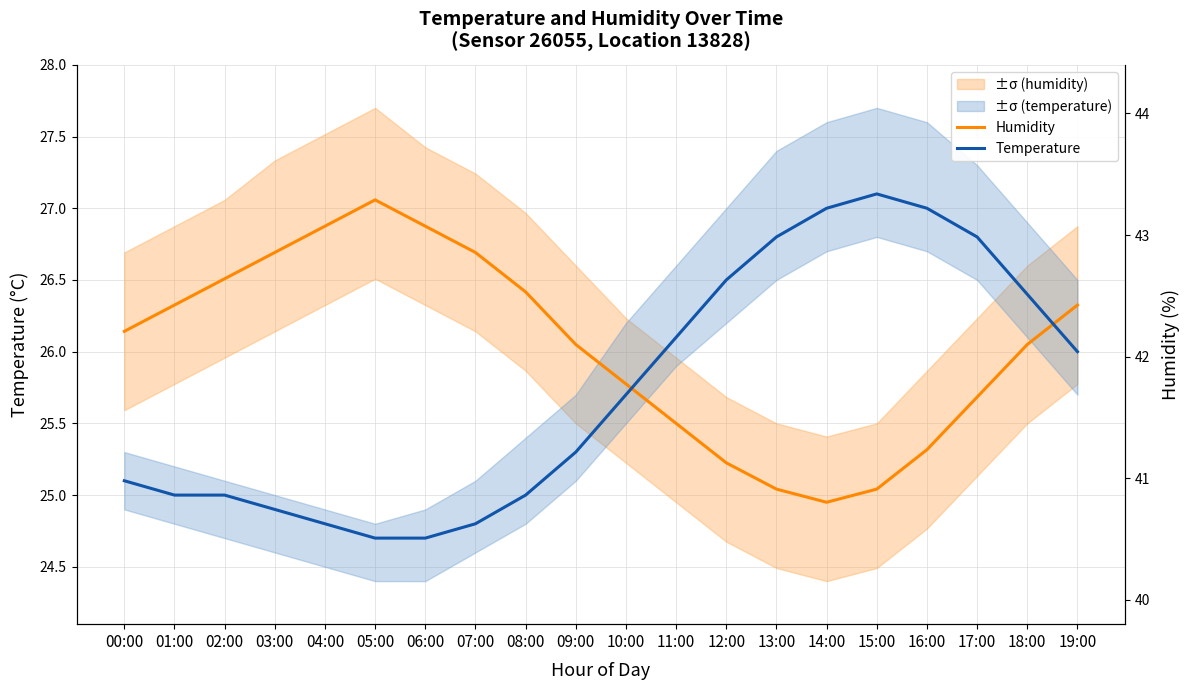

Does the chart display data point markers on the line(s)?

No